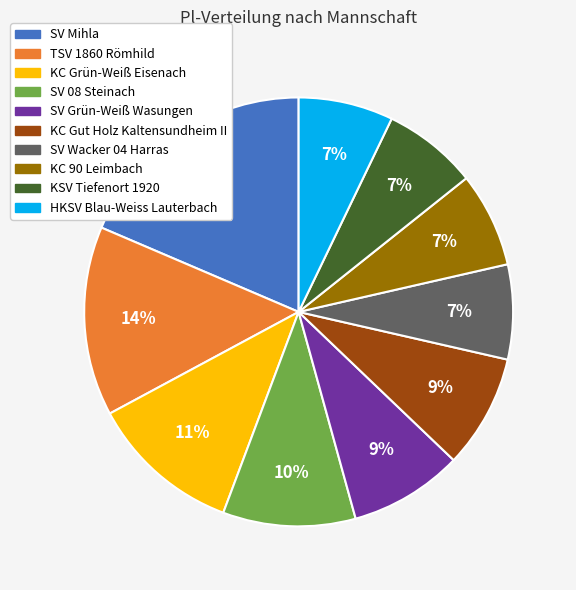

Is it true that HKSV Blau-Weiss Lauterbach is 20% of the pie?

False